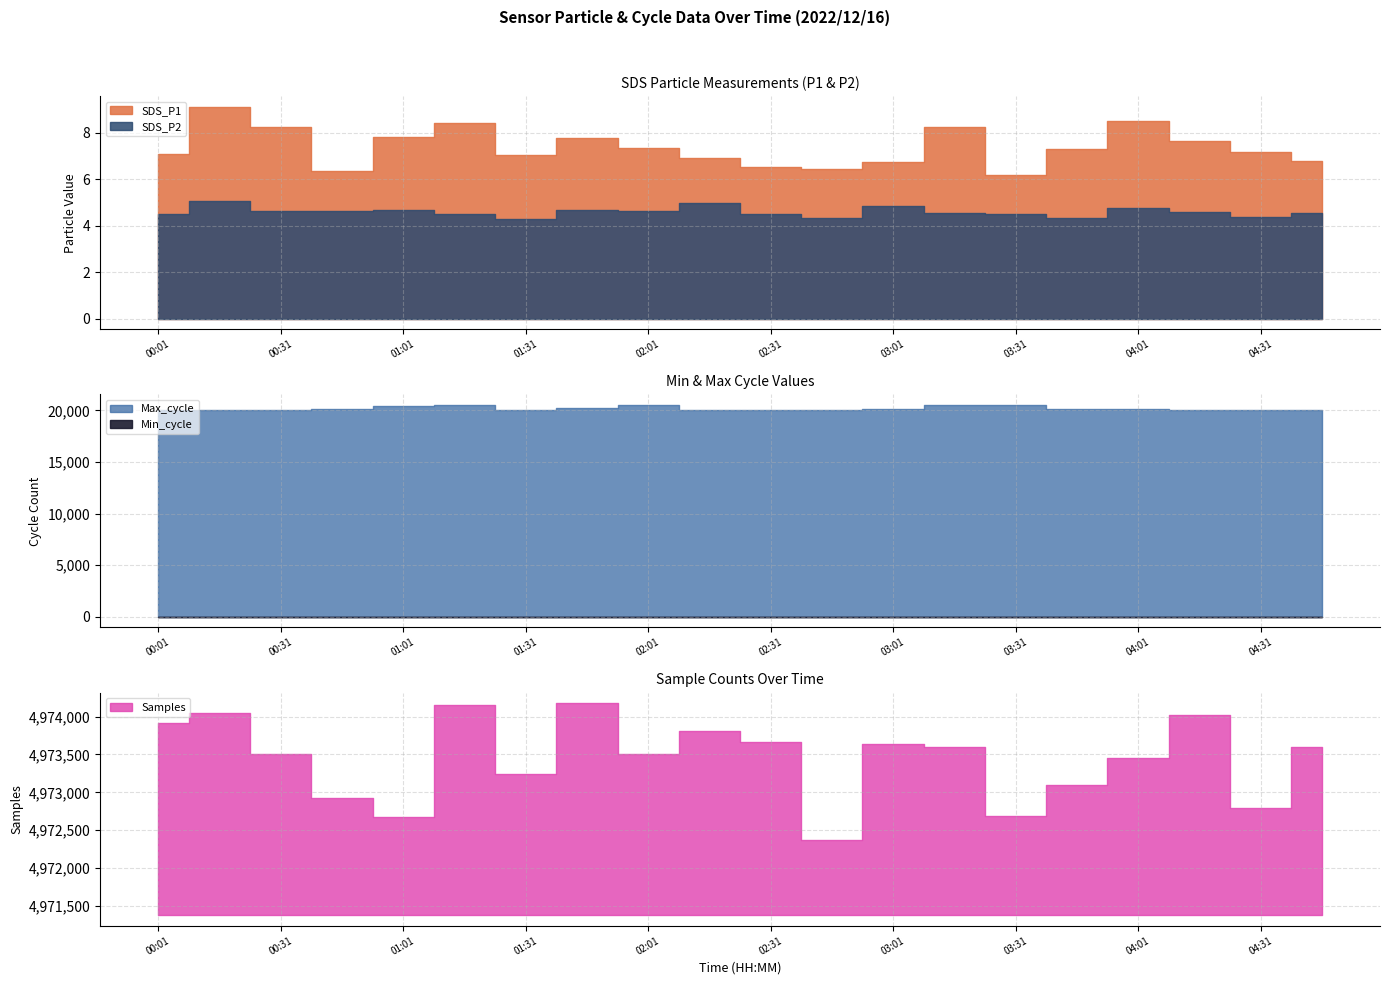

What value does the SDS_P2 series have at 03:46?

4.3